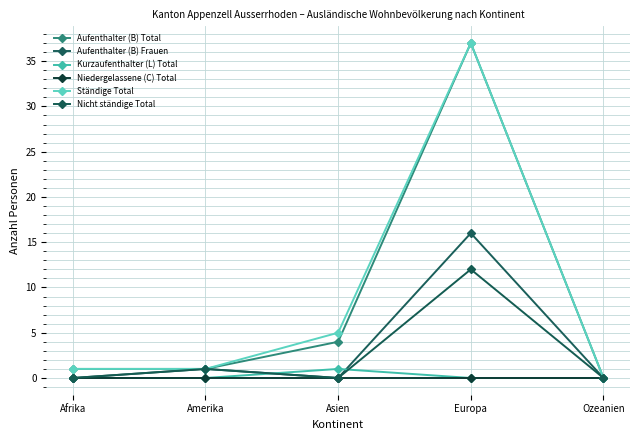

What value does the Kurzaufenthalter (L) Total series have at Asien?

1